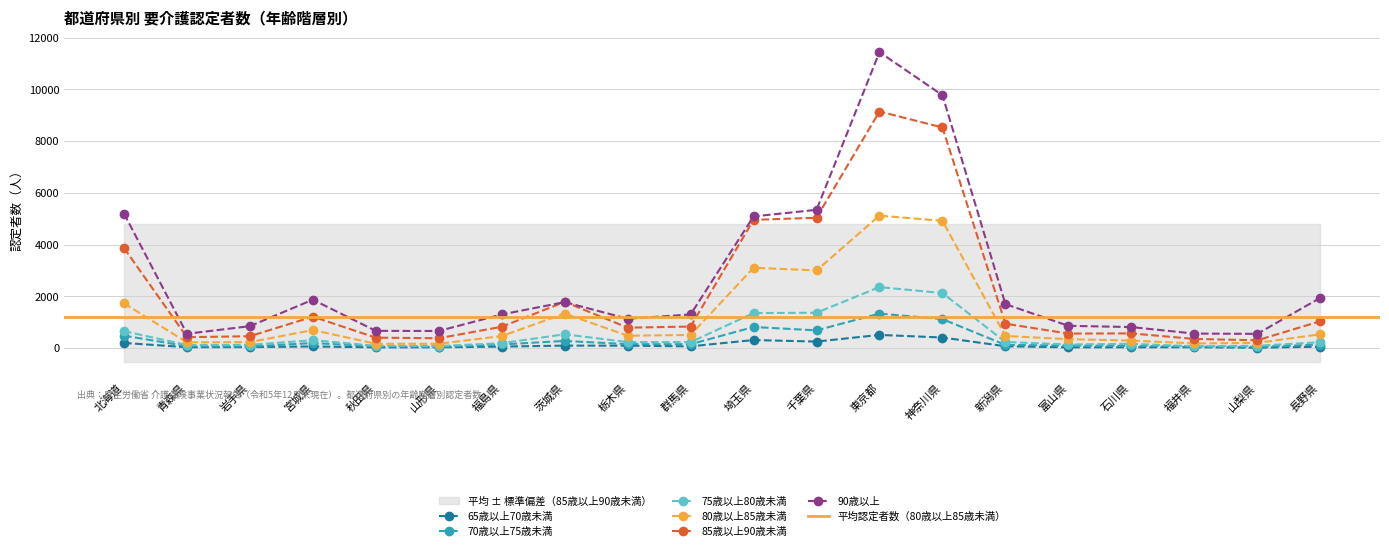

Reading left to right, transcribe all the data shown in this chart.

65歳以上70歳未満: 203	36	43	66	31	35	61	99	96	71	314	255	512	412	74	32	34	37	17	58
70歳以上75歳未満: 483	77	68	197	76	53	144	280	155	153	818	688	1337	1122	126	104	89	65	51	141
75歳以上80歳未満: 657	123	129	309	91	82	192	537	234	234	1357	1369	2360	2129	239	142	169	74	91	231
80歳以上85歳未満: 1733	225	235	700	170	170	467	1338	482	510	3108	3004	5122	4920	473	347	294	184	203	537
85歳以上90歳未満: 3872	425	462	1217	406	384	827	1790	792	836	4958	5040	9145	8528	947	564	571	357	304	1039
90歳以上: 5202	556	851	1873	669	664	1303	1779	1137	1303	5091	5345	11439	9776	1702	864	816	564	553	1942